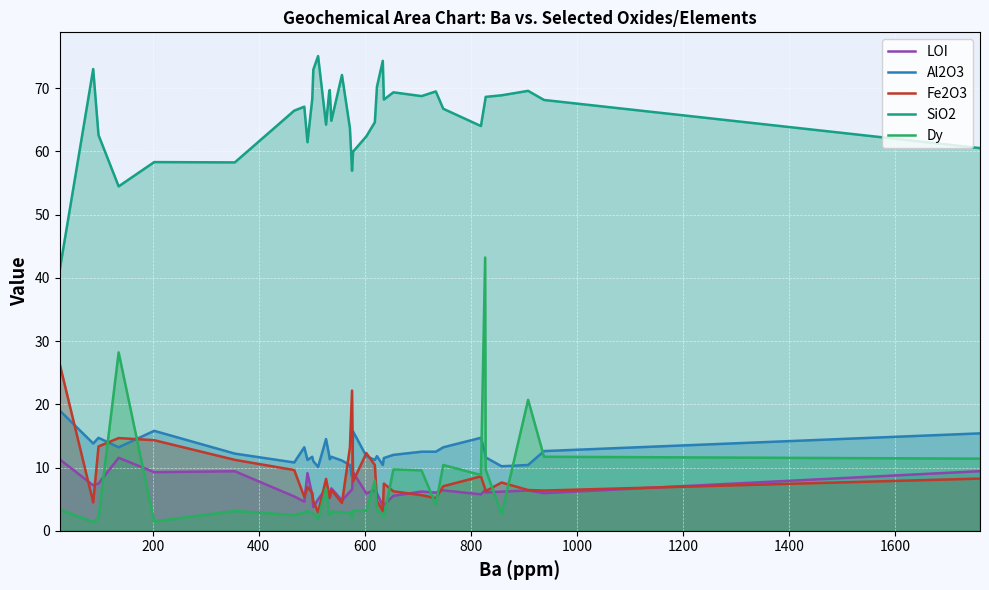

Which series has the largest total across all categories?

SiO2